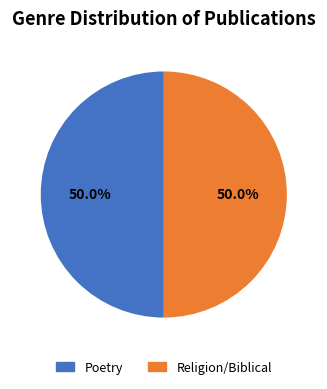

The Poetry slice represents 40% of the pie. True or false?

False